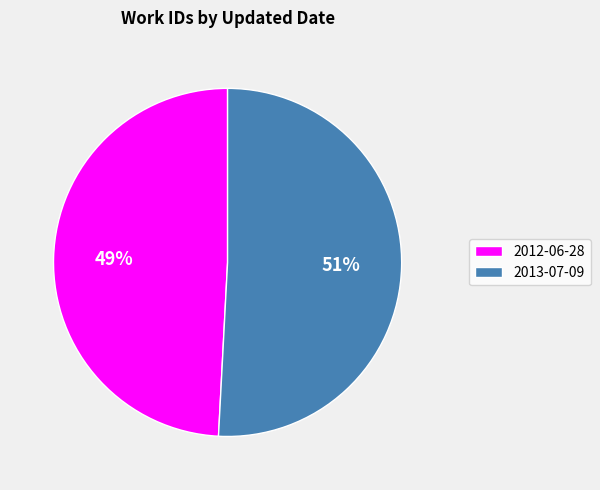

Do 2013-07-09 and 2012-06-28 together represent more than half of the pie?

Yes